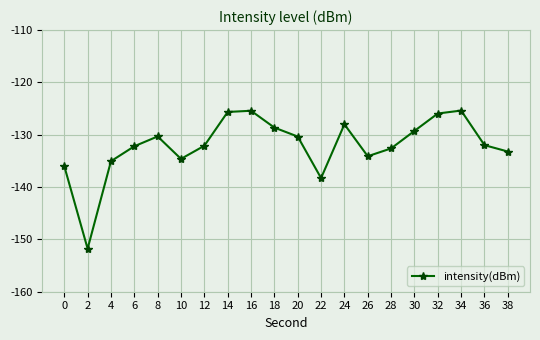

At which category does the chart reach its minimum across all series?

2